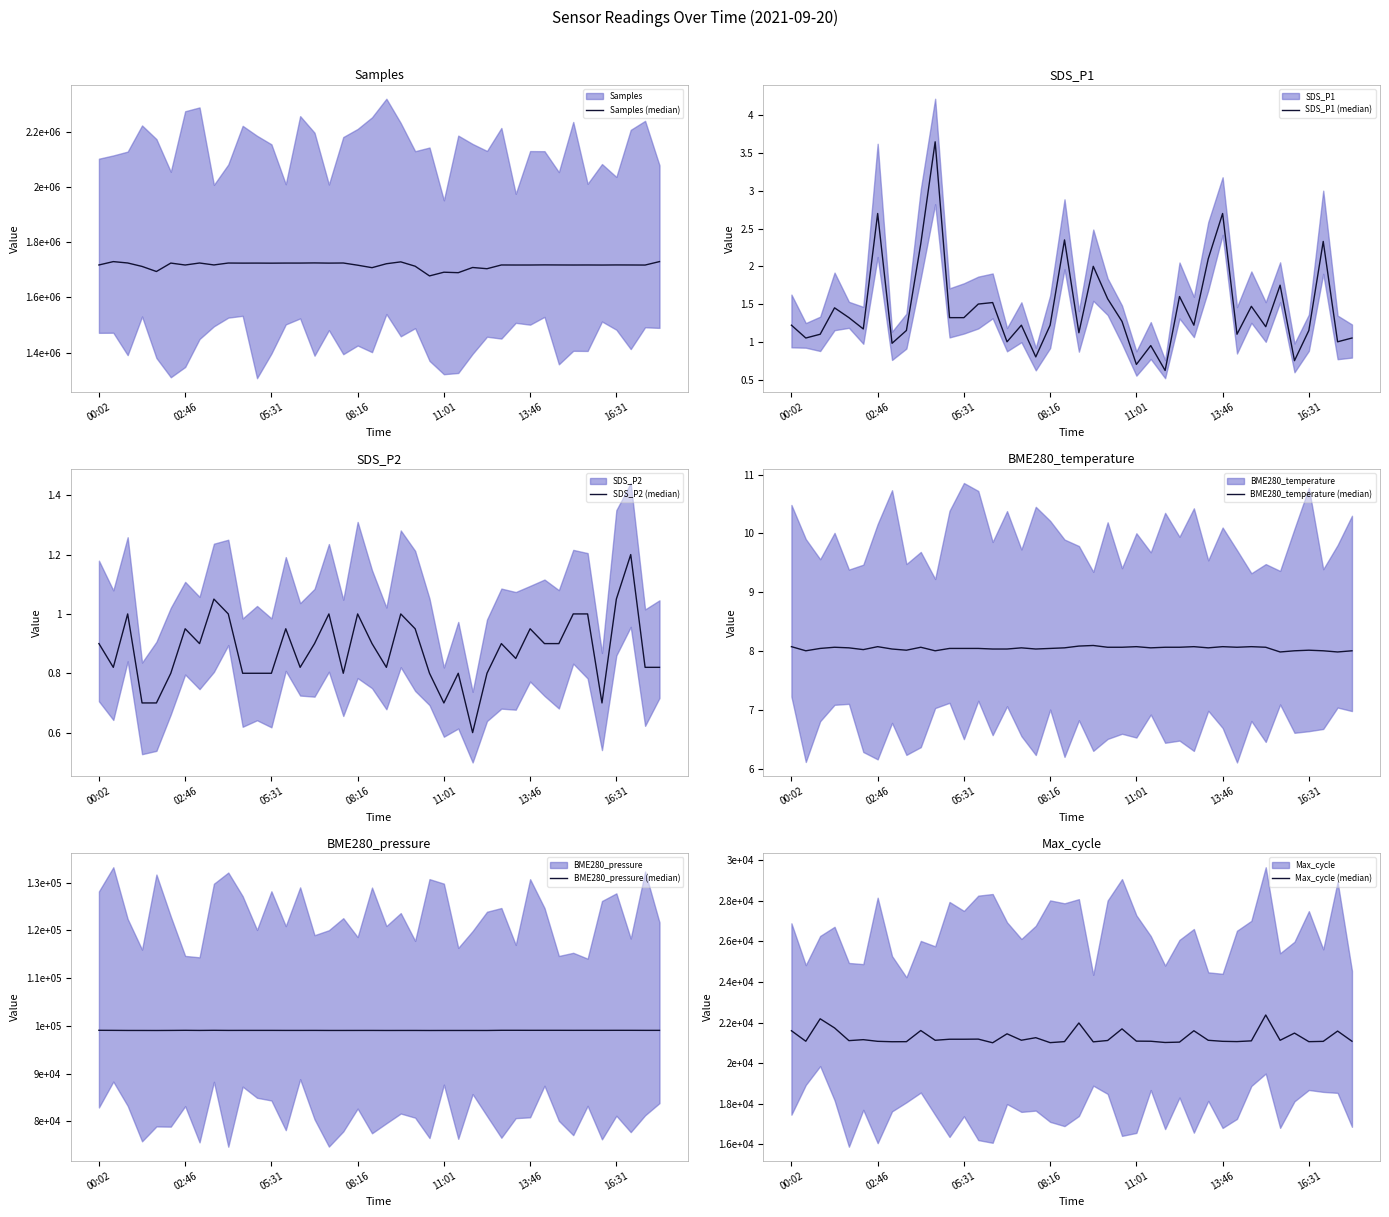

The value of Max_cycle (median) at 14 is 8301.9. True or false?

False